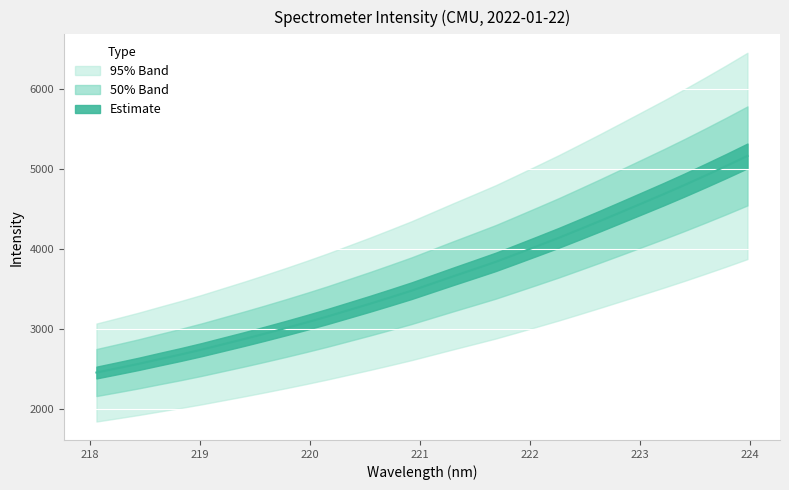

Rank the categories by value from highest to lowest.

223.9802, 223.7895, 223.5987, 223.408, 223.2172, 223.0264, 222.8355, 222.6447, 222.4538, 222.263, 222.0721, 221.8812, 221.6902, 221.4993, 221.3083, 221.1174, 220.9264, 220.7354, 220.5444, 220.3533, 220.1623, 219.9712, 219.7801, 219.589, 219.3979, 219.2067, 219.0156, 218.8244, 218.6332, 218.442, 218.2508, 218.0596